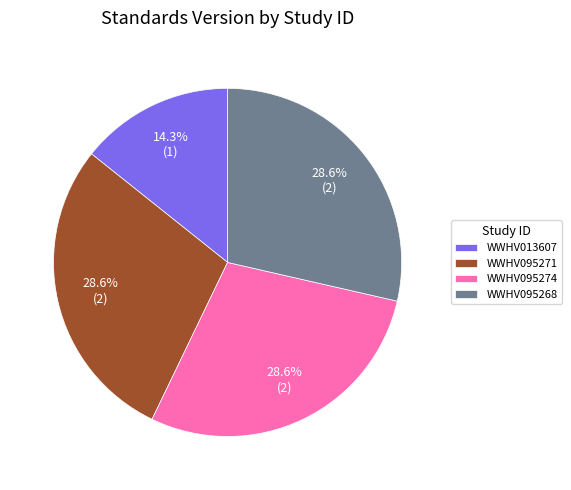

What percentage is the WWHV095274 slice, to the nearest percent?

29%